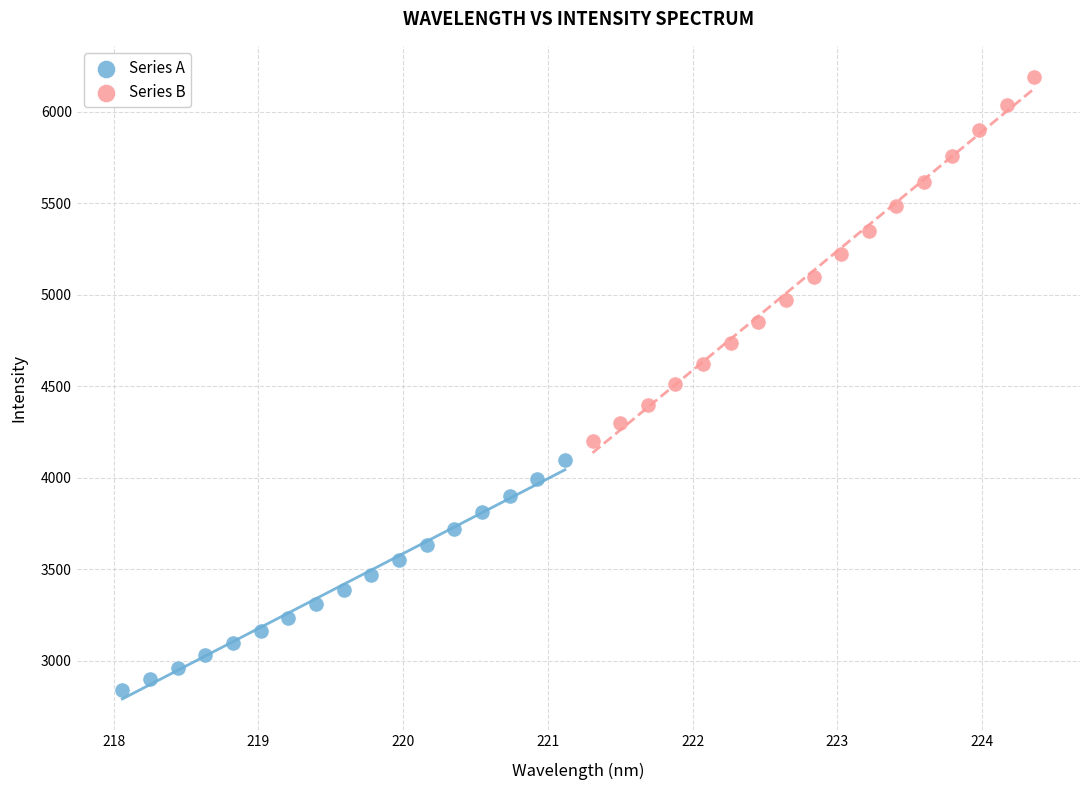

Which series reaches the maximum Y coordinate?

Series B